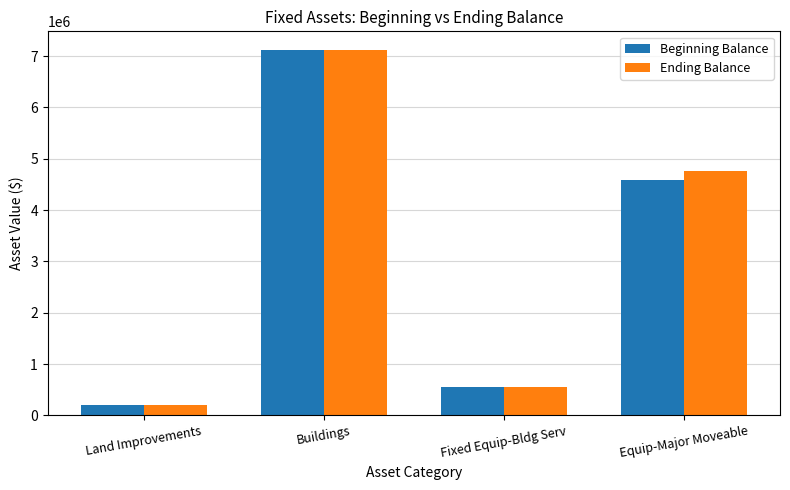

What is the approximate value of Ending Balance at Fixed Equip-Bldg Serv, to the nearest 50?

555300